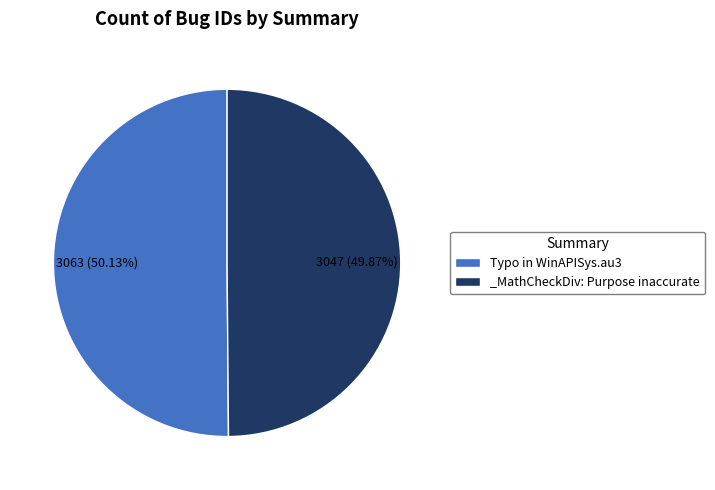

The Typo in WinAPISys.au3 slice represents 50% of the pie. True or false?

True